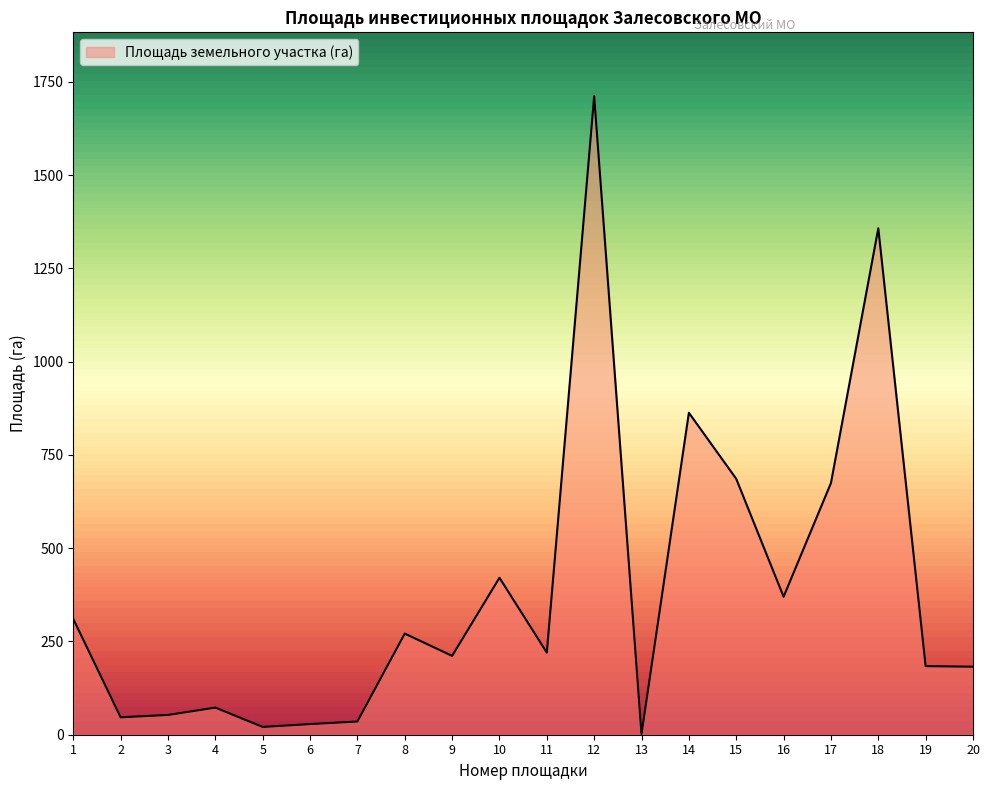

Which has a higher value, 8 or 13?

8